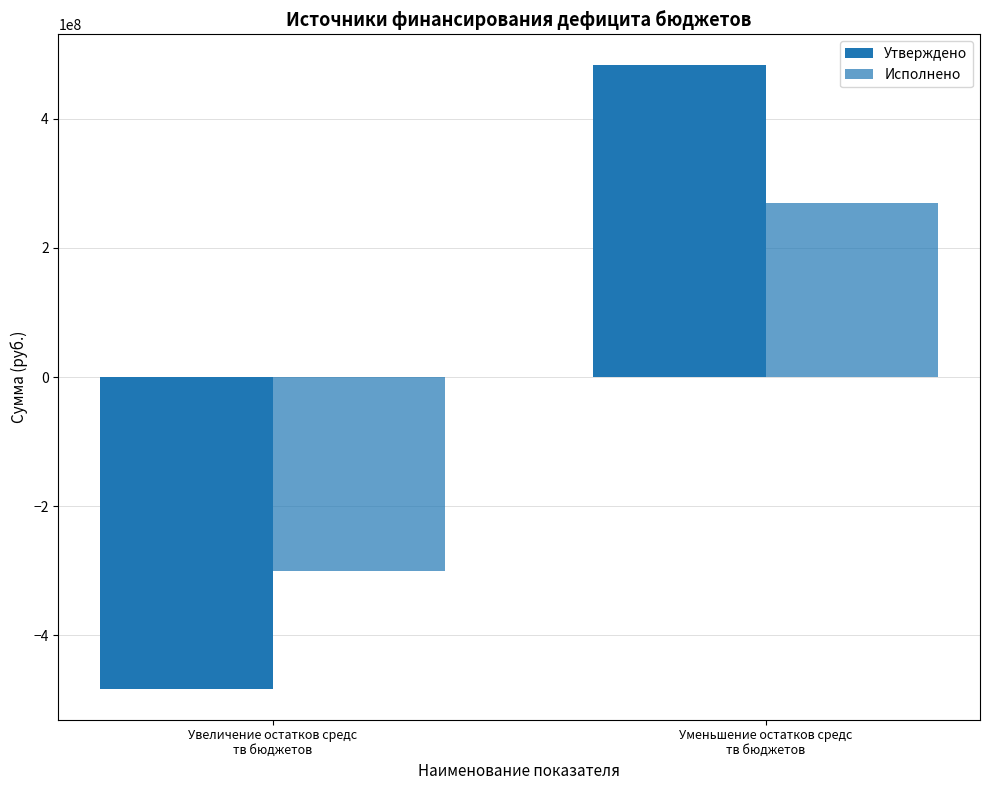

At Увеличение остатков средс
тв бюджетов, list the series in order from smallest to largest.

Утверждено, Исполнено